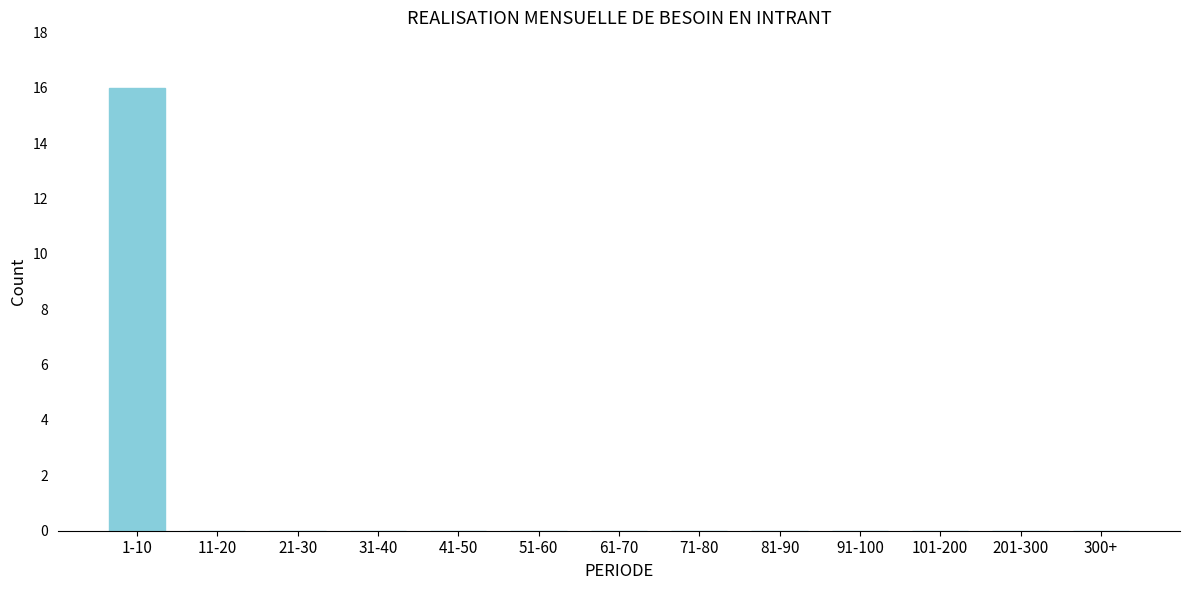

Reading left to right, what are all the values shown in this chart?

1-10=16	11-20=0	21-30=0	31-40=0	41-50=0	51-60=0	61-70=0	71-80=0	81-90=0	91-100=0	101-200=0	201-300=0	300+=0